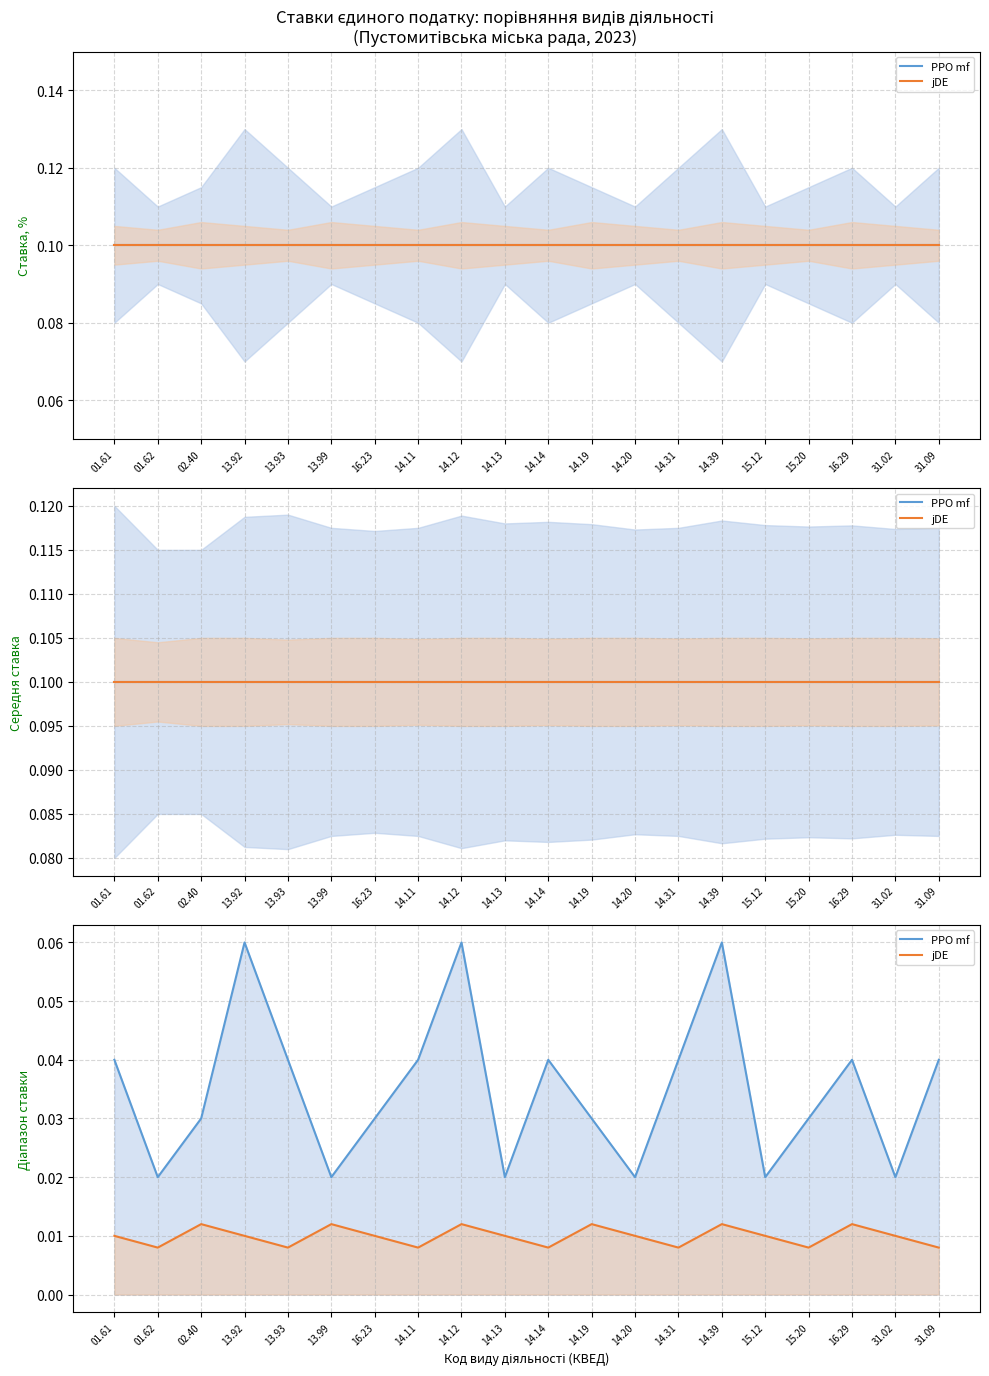

Between 14.31 and 01.62, which is larger?

14.31